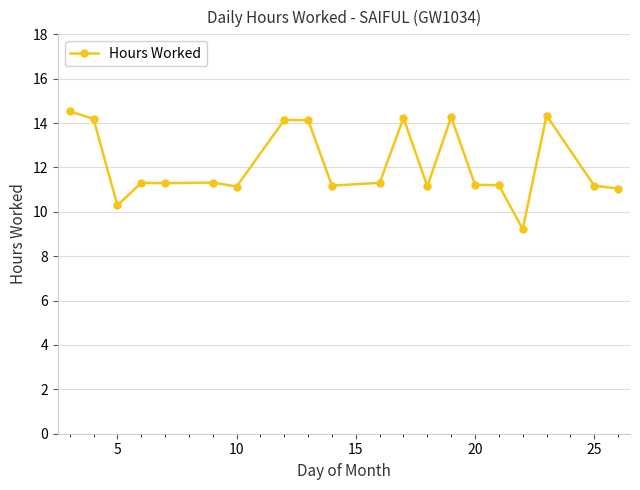

How many categories are shown in the chart?

20